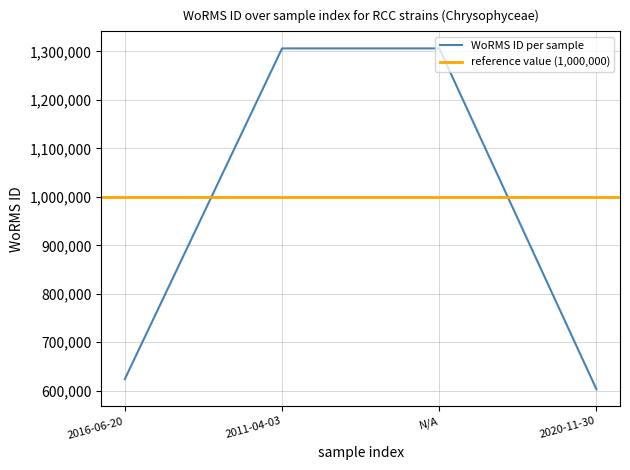

The value at 2011-04-03 is 892383. True or false?

False